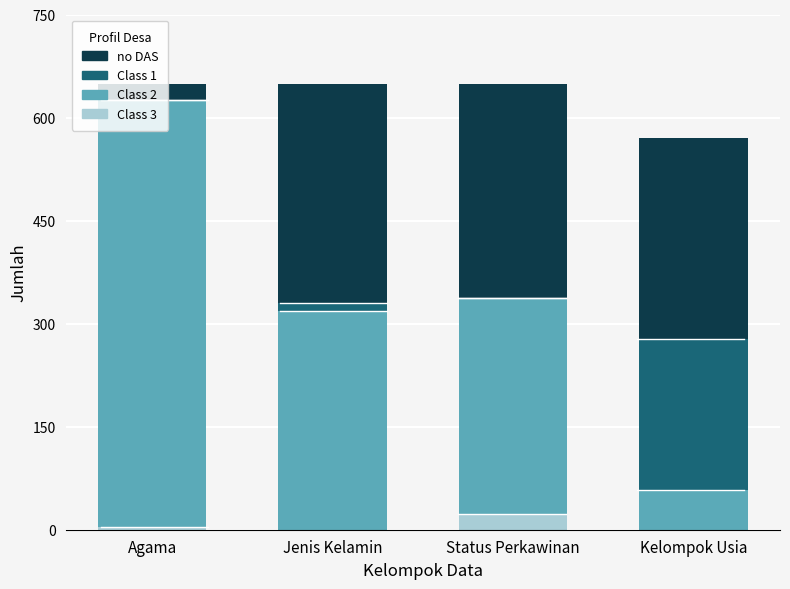

What is the maximum value shown in the chart?

649